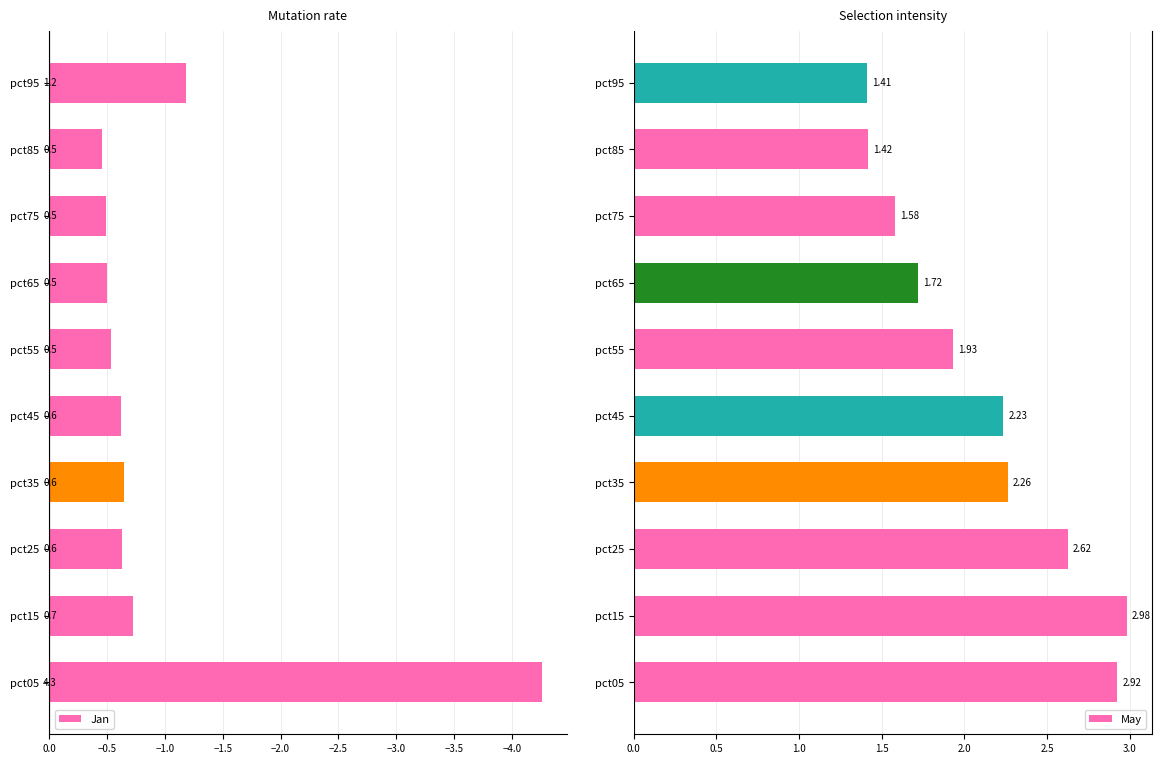

Rank the categories by May value from highest to lowest.

pct15, pct05, pct25, pct35, pct45, pct55, pct65, pct75, pct85, pct95